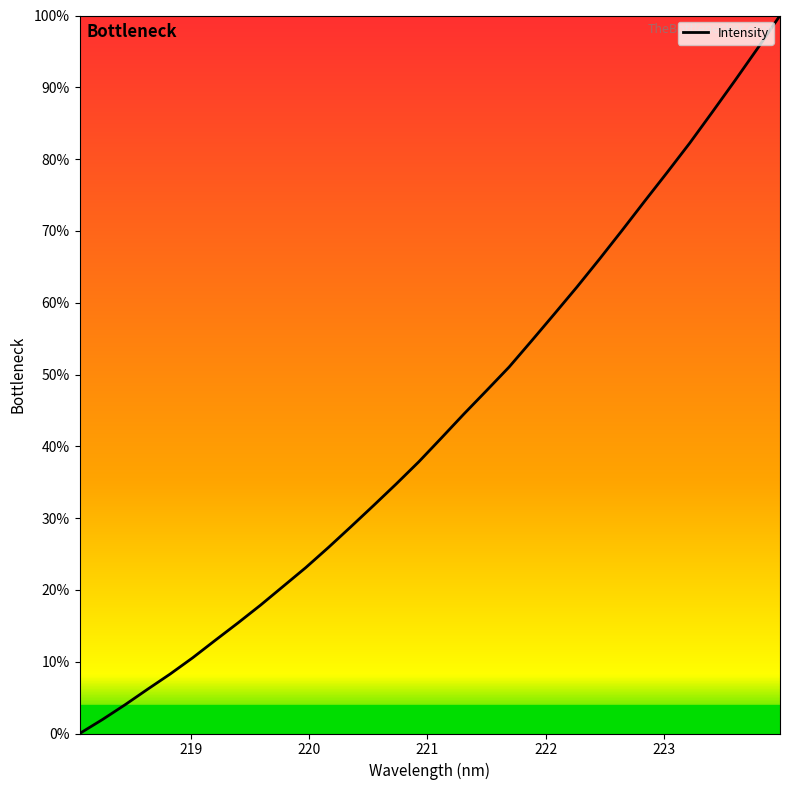

What is the greatest value displayed?

100.0